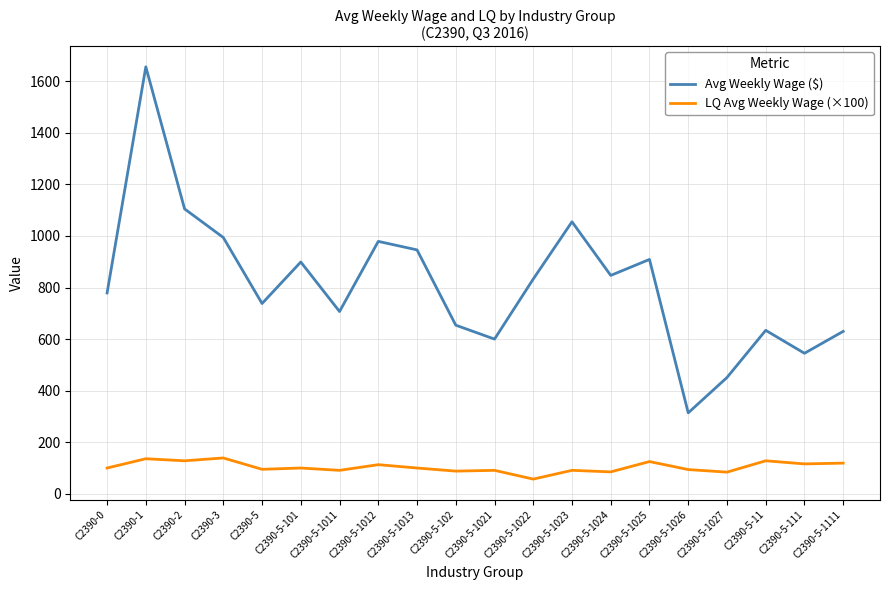

True or false: LQ Avg Weekly Wage (×100) and Avg Weekly Wage ($) intersect in this chart.

False